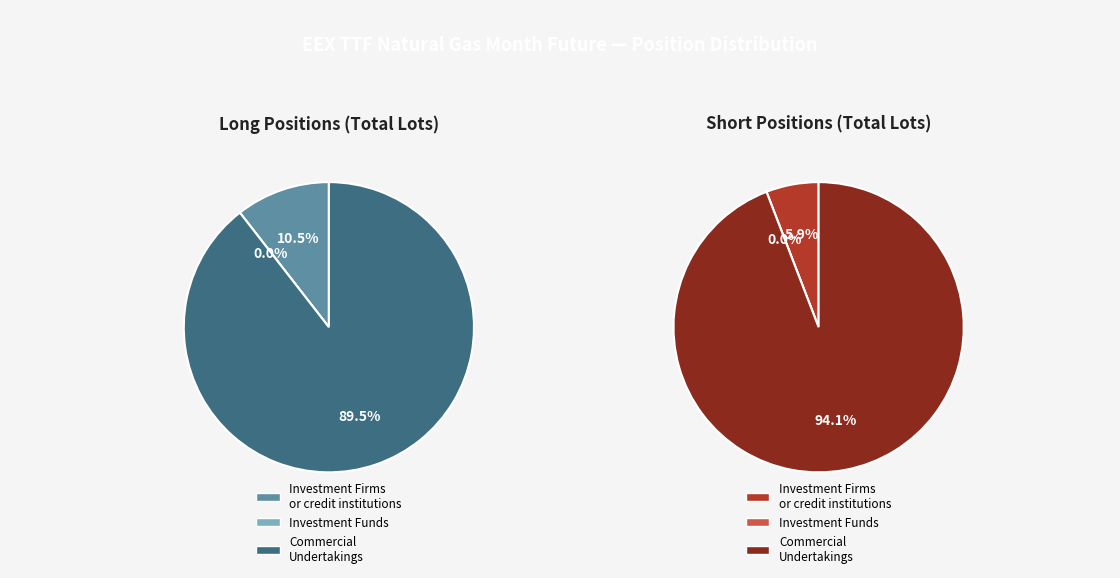

Which category accounts for the majority?

Commercial Undertakings